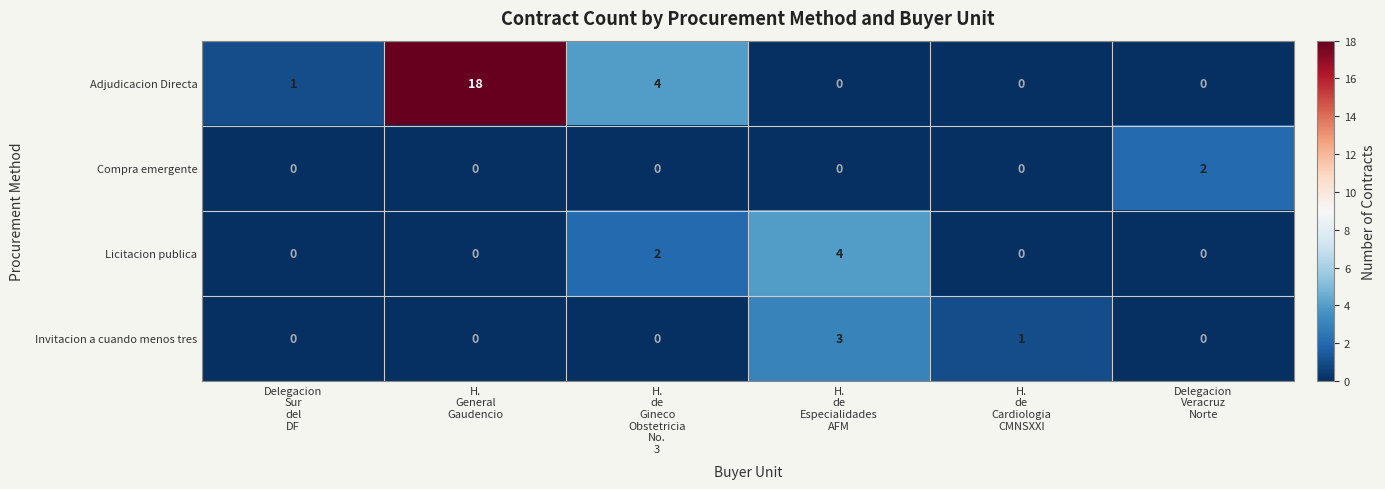

What is the difference between the maximum and minimum values in the Adjudicacion Directa series?

18